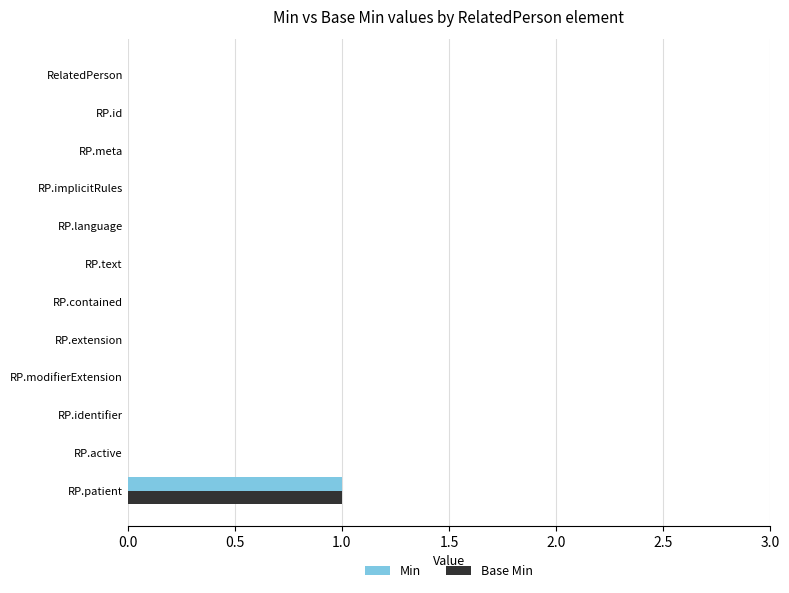

True or false: Min has a value of 1 at RP.patient.

True